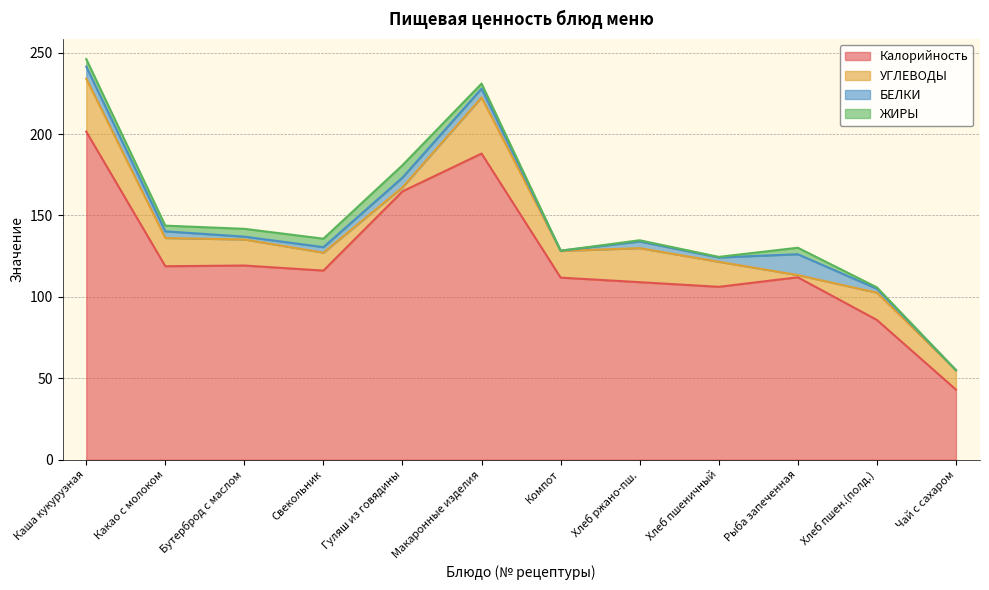

True or false: Калорийность has a value of 30.1 at Свекольник.

False